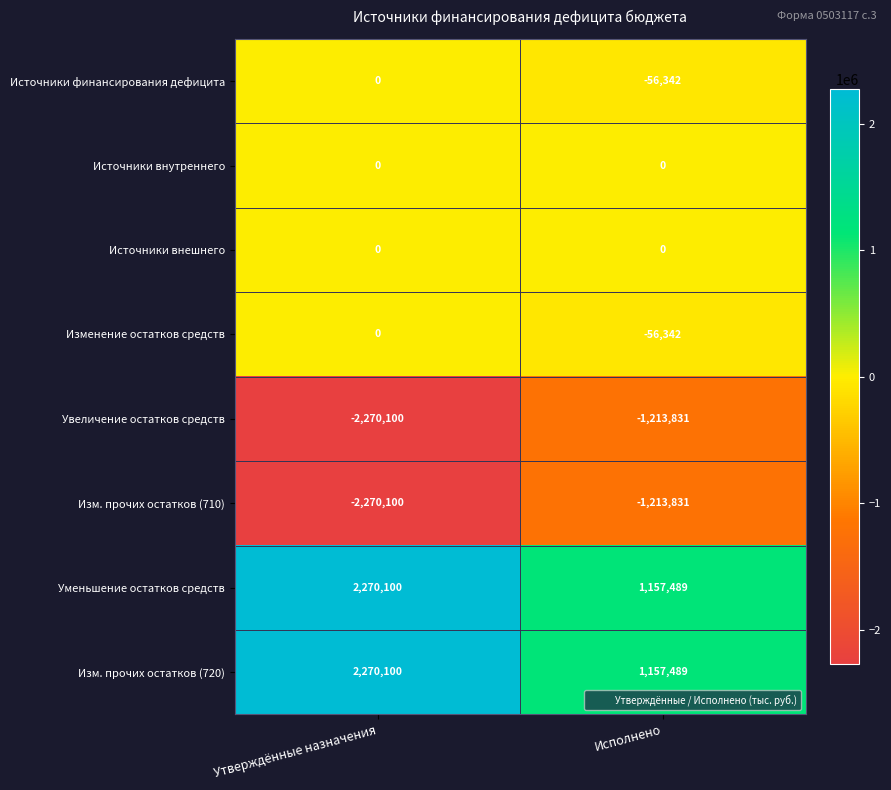

Which label corresponds to the smallest value in the chart?

Утверждённые назначения